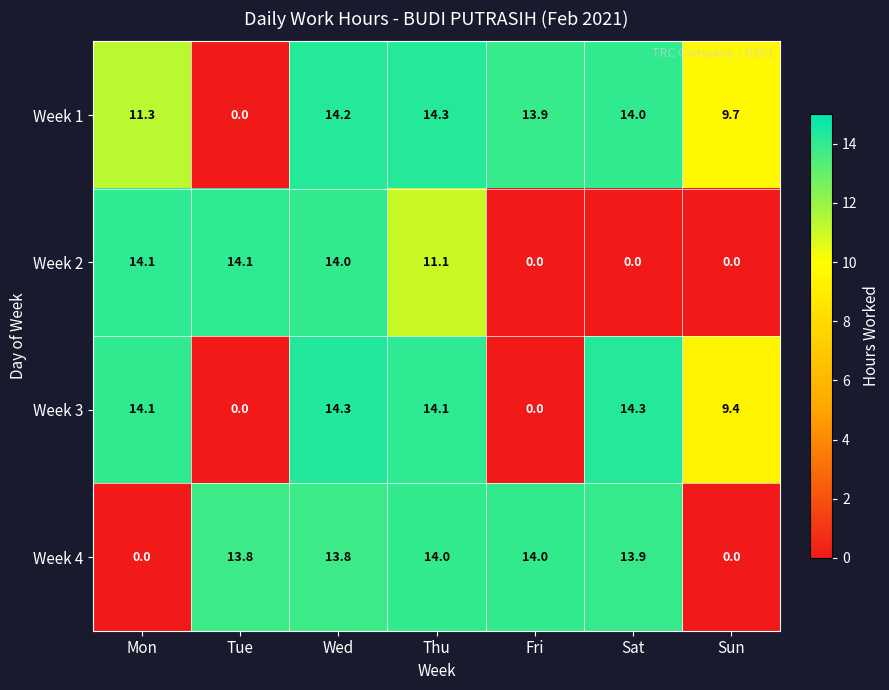

At which label is Week 1 closest to 7?

Sun